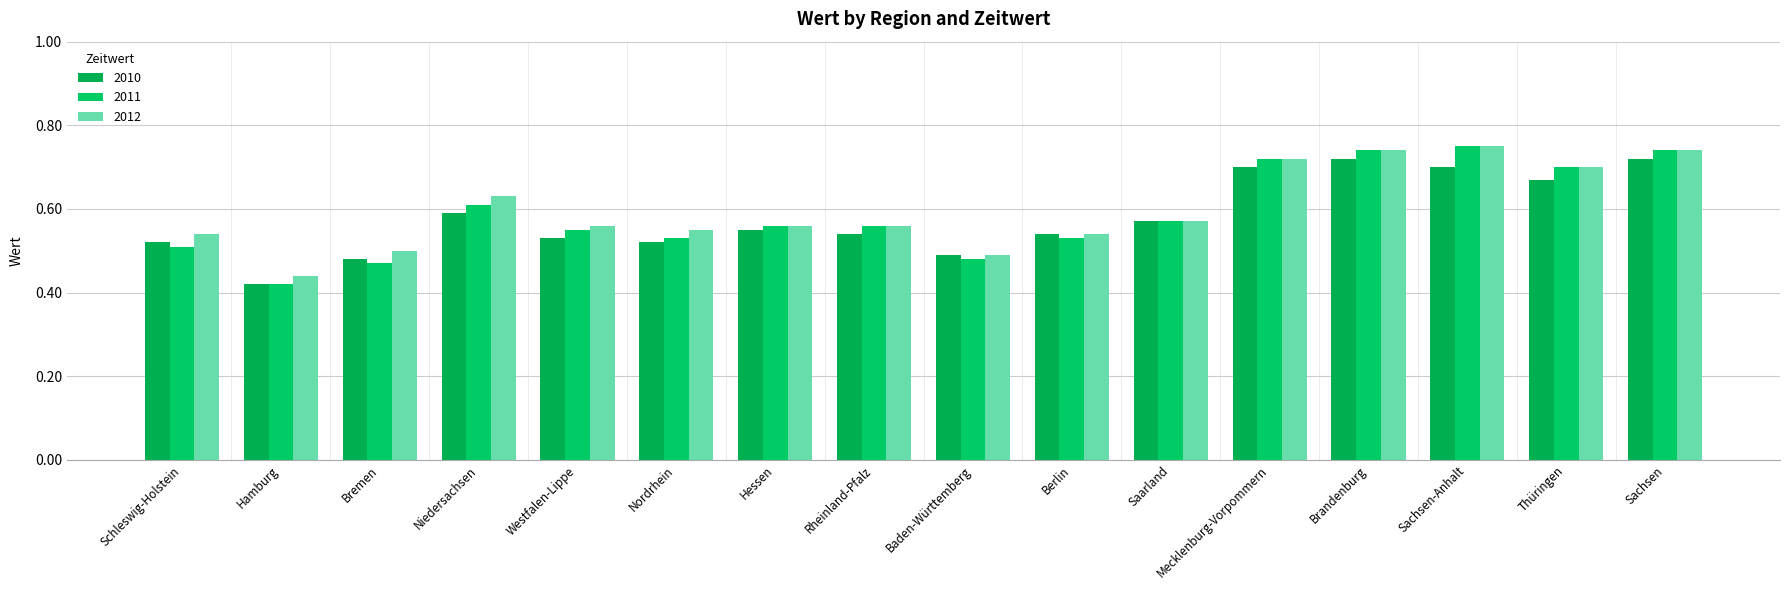

At how many categories does at least one series exceed 0?

16